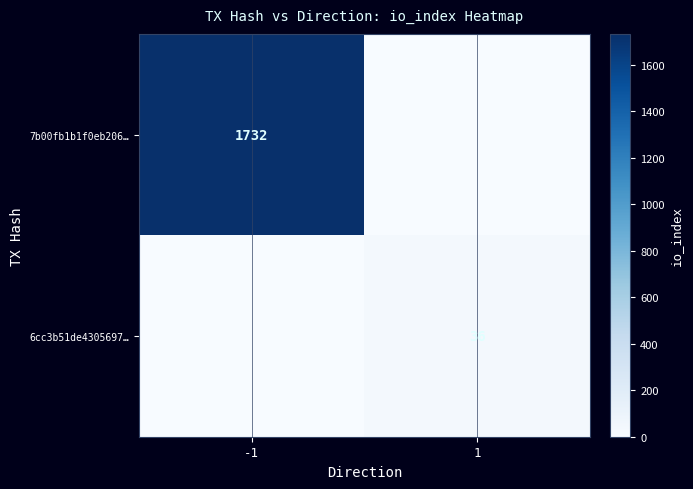

The 7b00fb1b1f0eb206… series shows 1732 at -1. True or false?

True